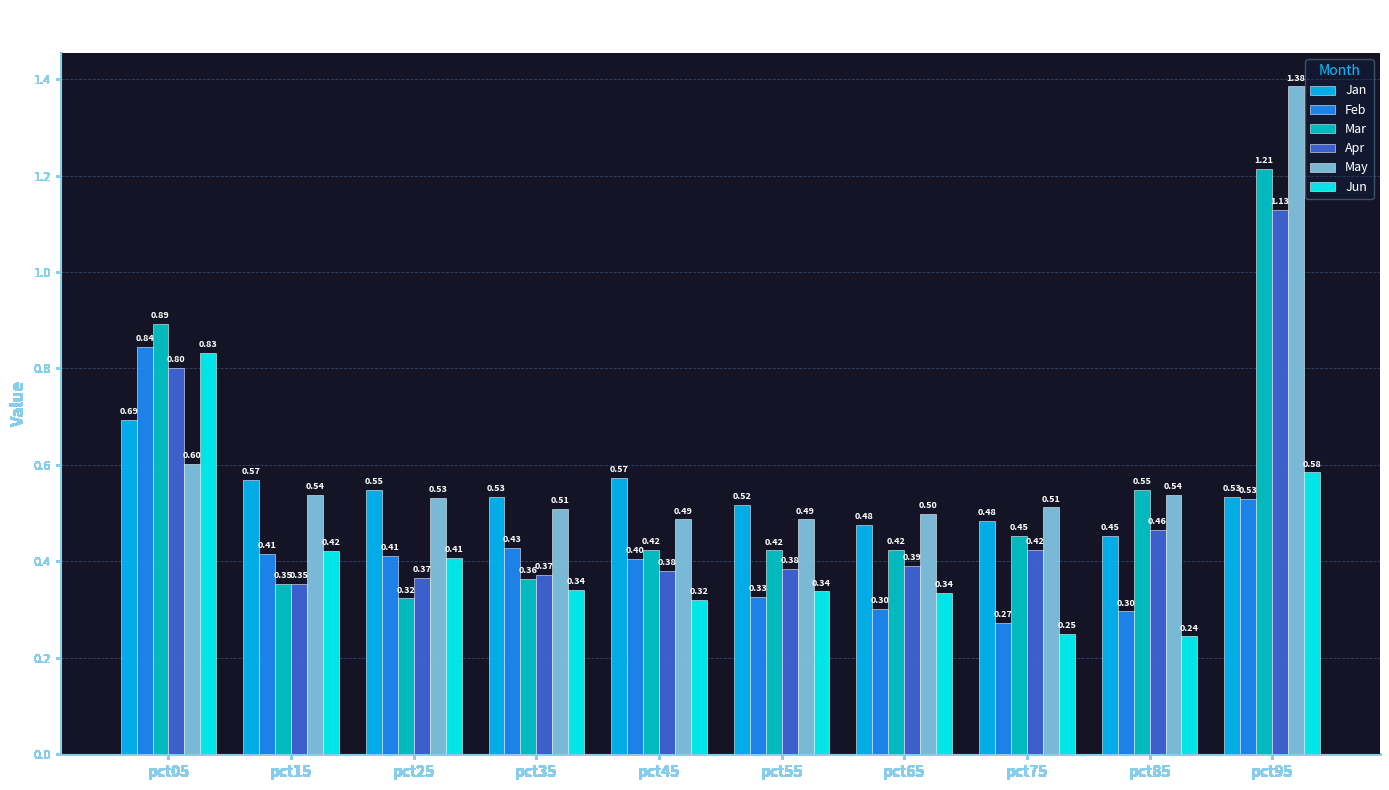

Which series changed the most between pct05 and pct15?

Mar